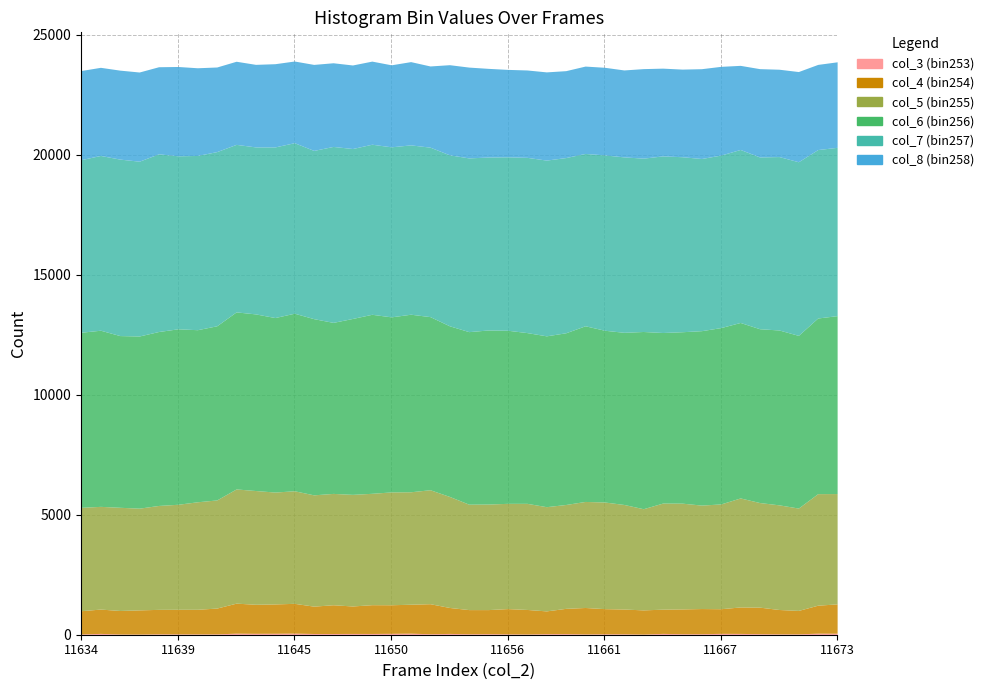

How many values in the col_4 (bin254) series exceed 1052?

18